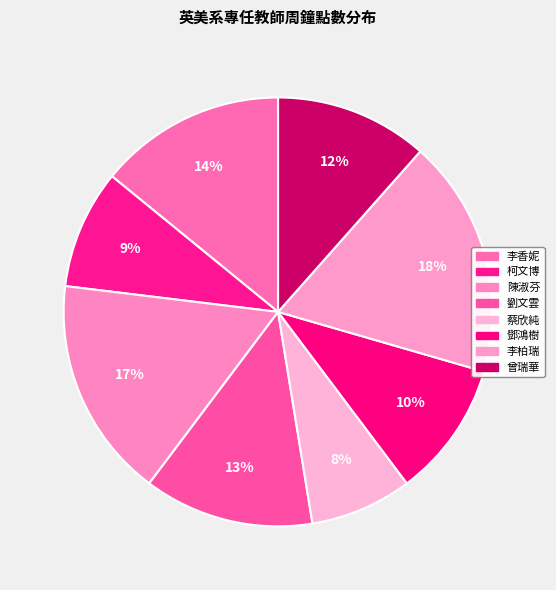

The 劉文雲 slice represents 28% of the pie. True or false?

False